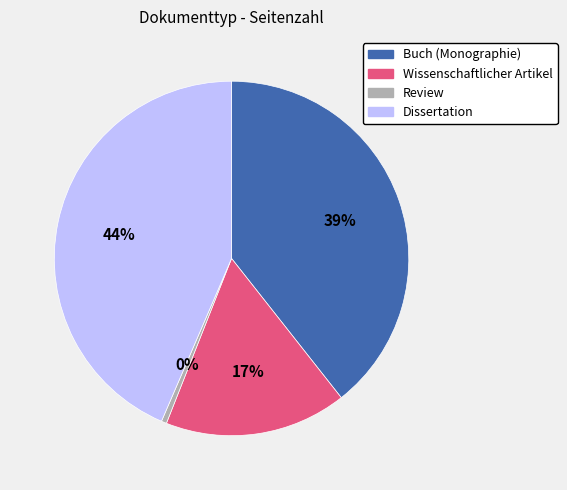

How many slices are in this pie chart?

4